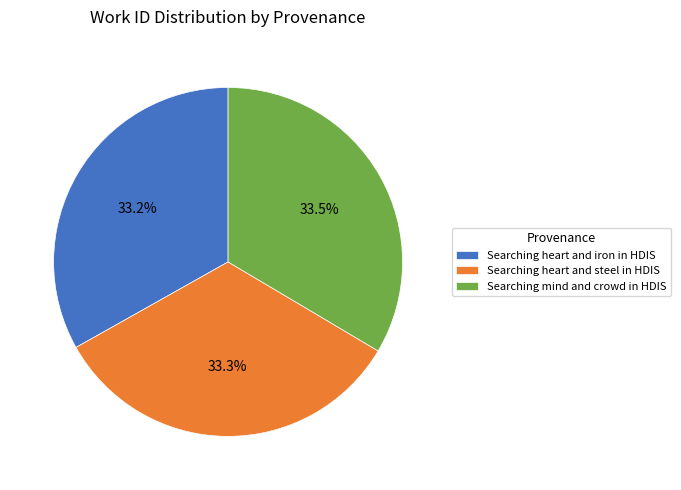

Does any single category account for the majority?

No